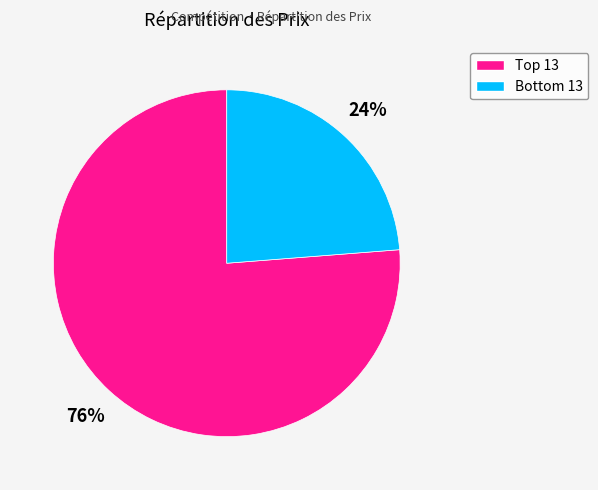

How many slices are in this pie chart?

2